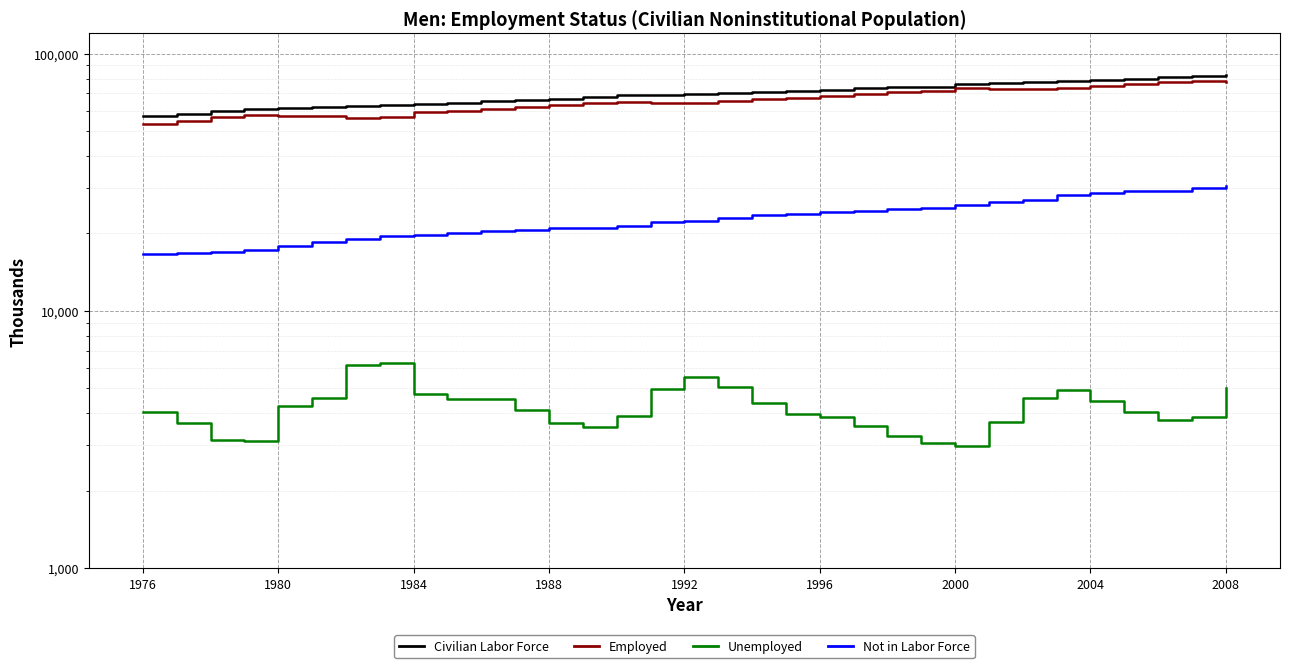

Rank the series at 2000 from lowest to highest value.

Unemployed, Not in Labor Force, Employed, Civilian Labor Force